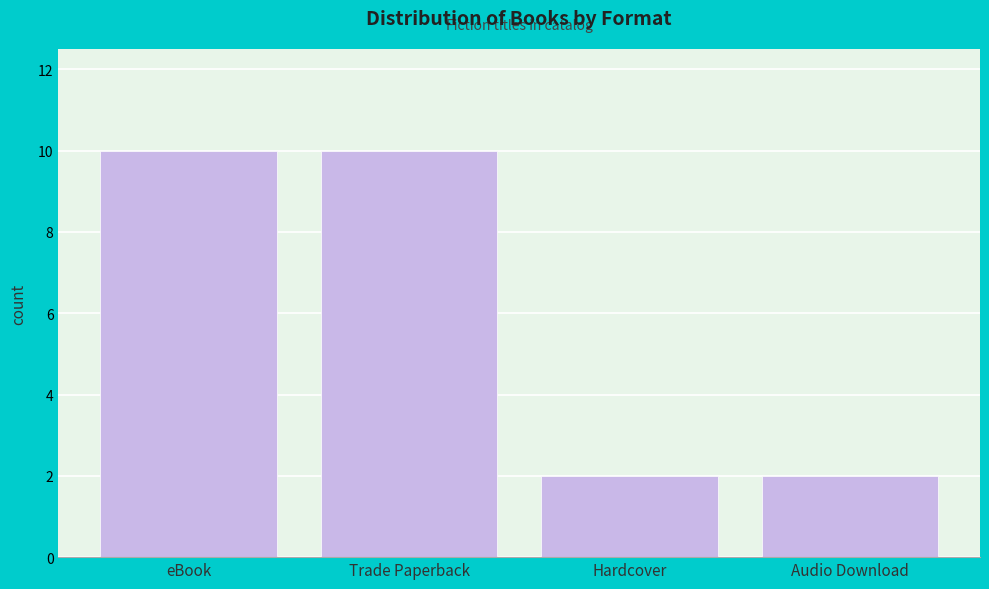

Reading left to right, transcribe all the data shown in this chart.

10	10	2	2